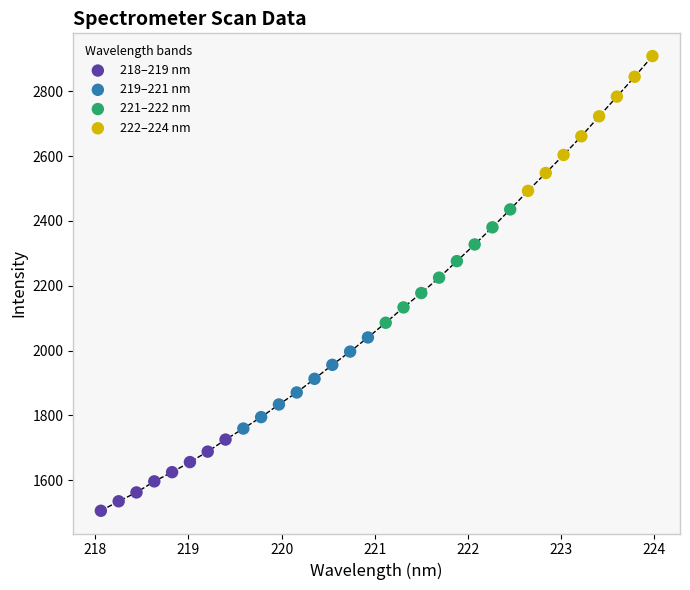

Which series contains the lowest Y value?

218–219 nm